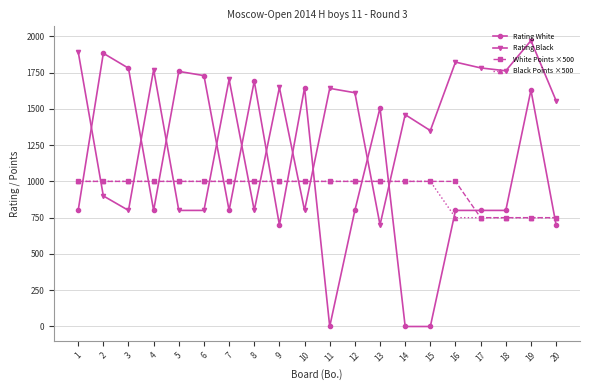

What is the sum of the Black Points ×500 values at 15 and 5?

2000